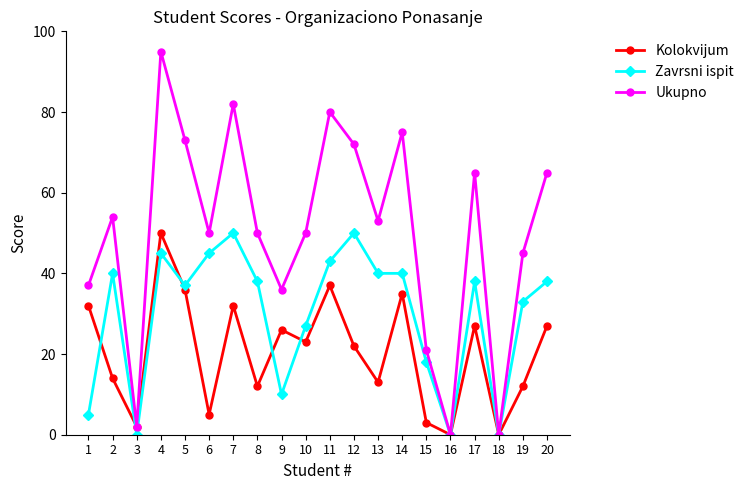

What is the total value across all series at 4?

190